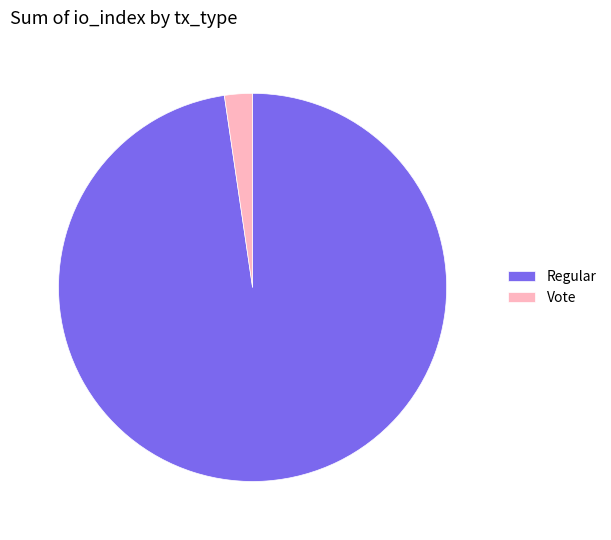

Which has a higher value, Regular or Vote?

Regular